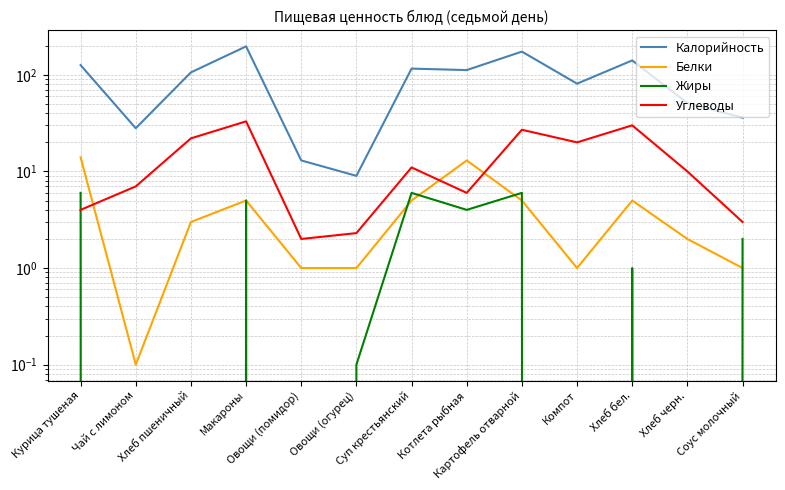

True or false: Калорийность and Углеводы cross at least once.

False